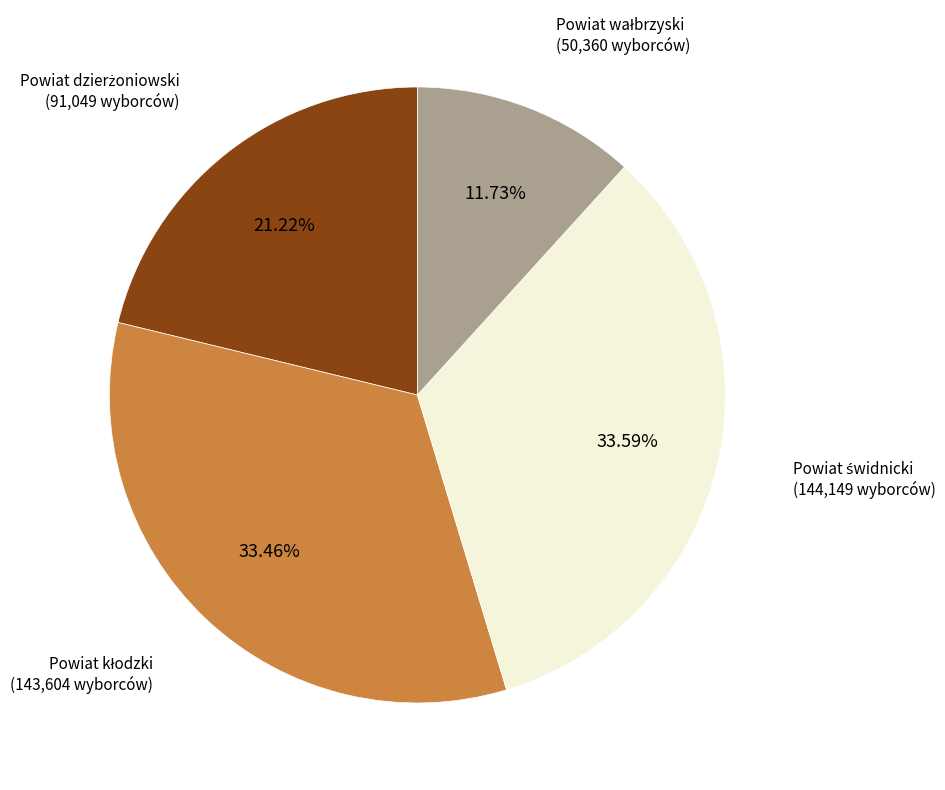

Is there a majority slice in this chart?

No